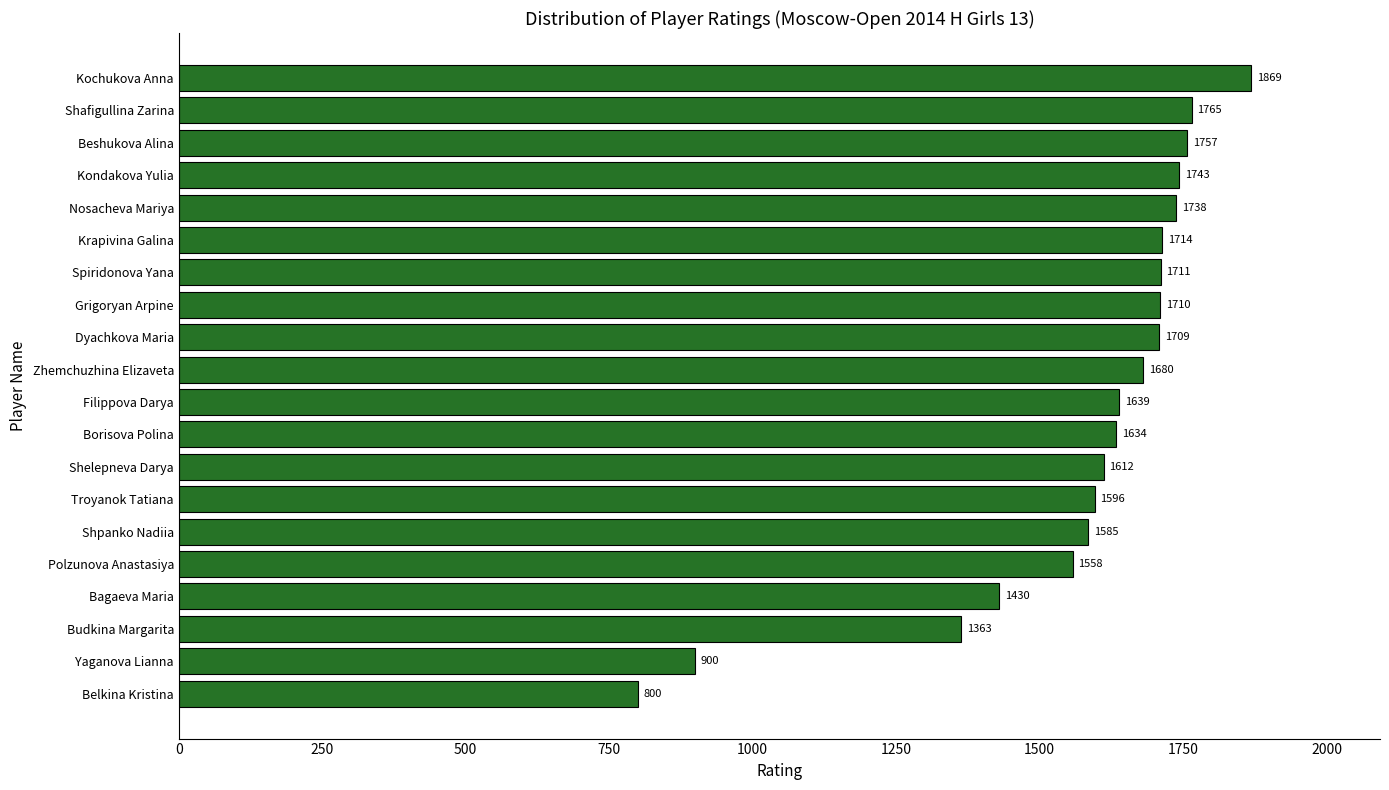

Does the chart contain stacked bars?

No